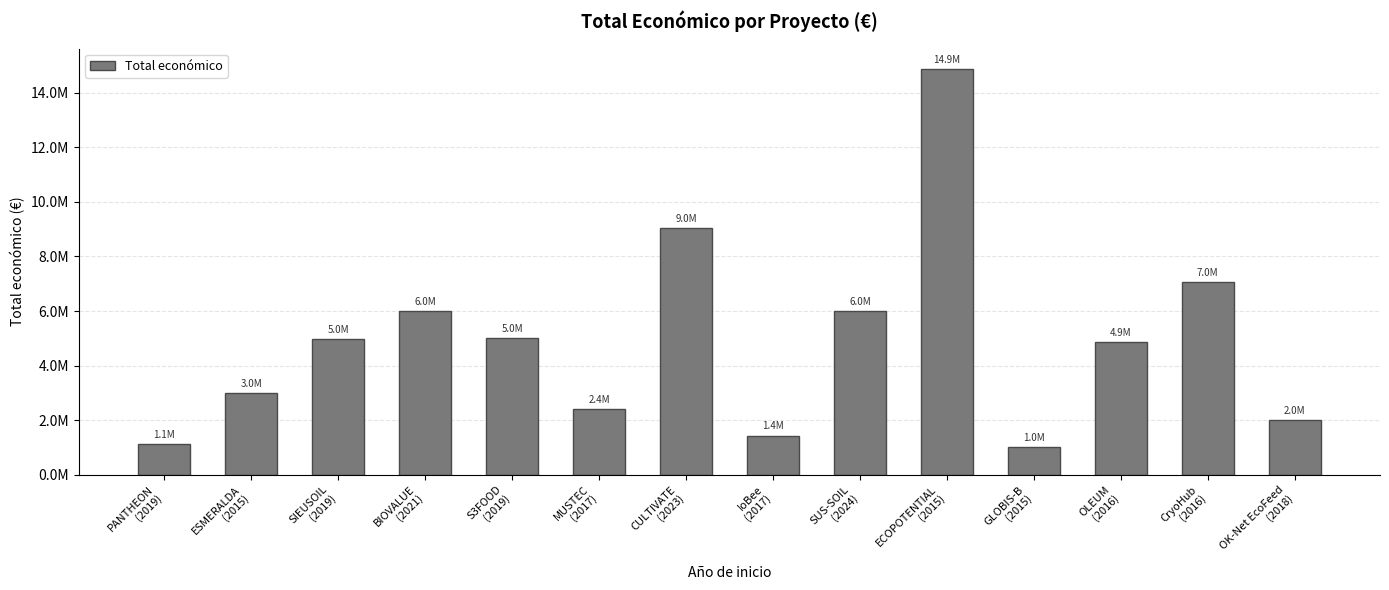

What is the change in value from IoBee
(2017) to OLEUM
(2016)?

+3442682